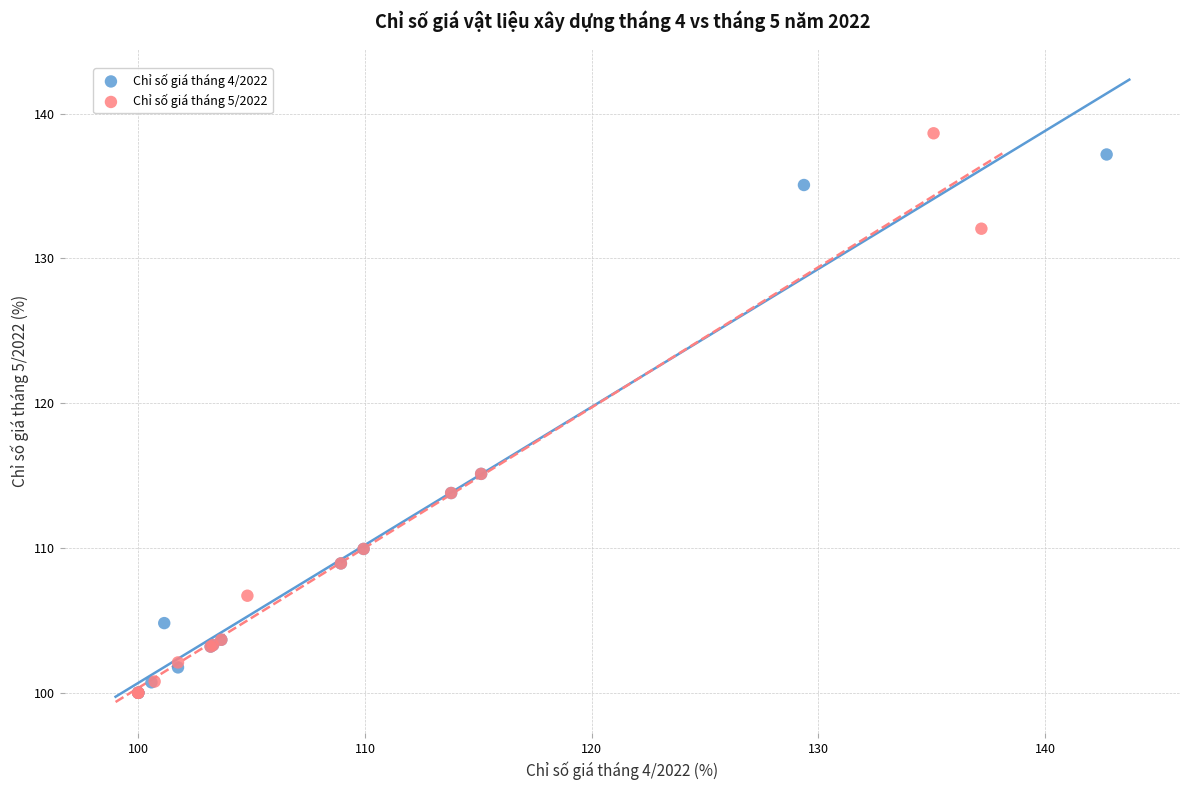

What are all the series names shown in the legend?

Chỉ số giá tháng 4/2022, Chỉ số giá tháng 5/2022